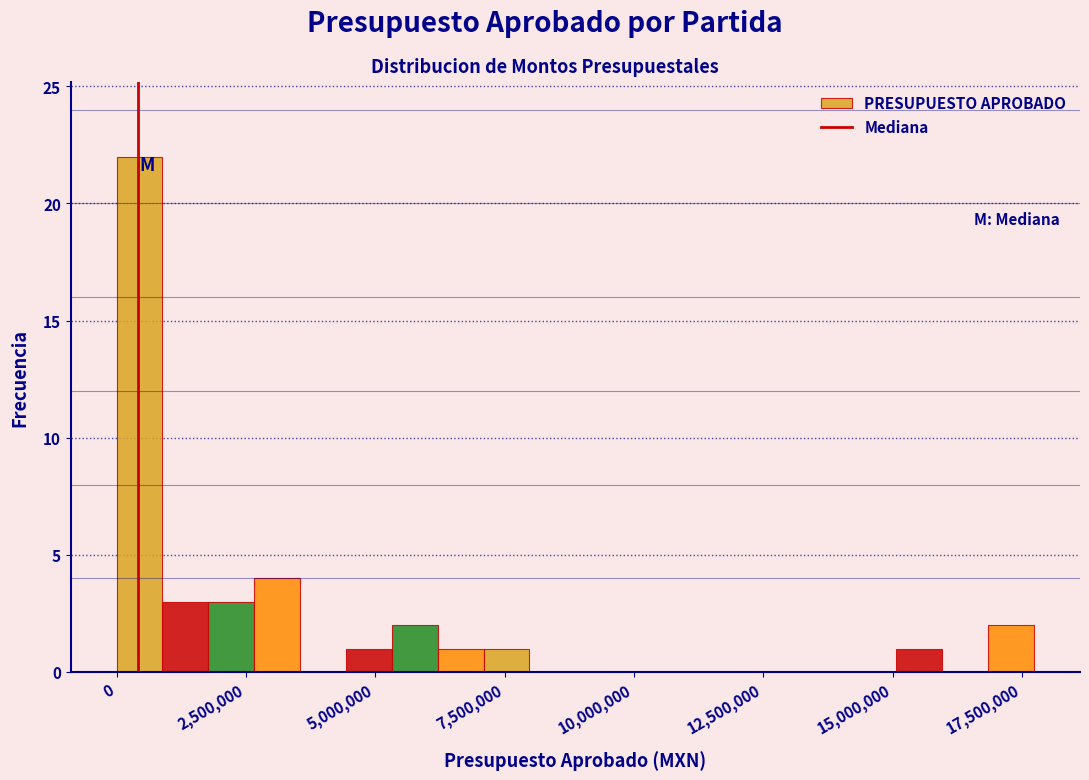

Around what value on the x-axis is the tallest bar? Give the approximate position of its centre, as read against the axis.

500000